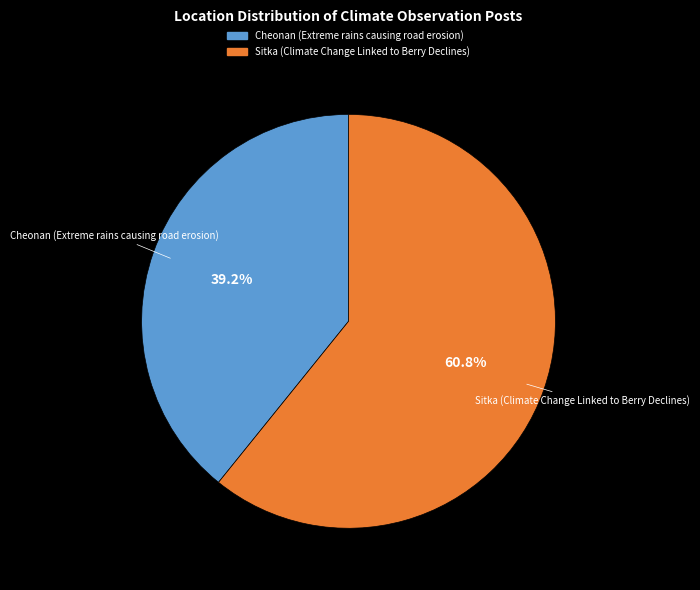

What is the ratio of the value at Cheonan (Extreme rains causing road erosion) to the value at Sitka (Climate Change Linked to Berry Declines)?

0.6